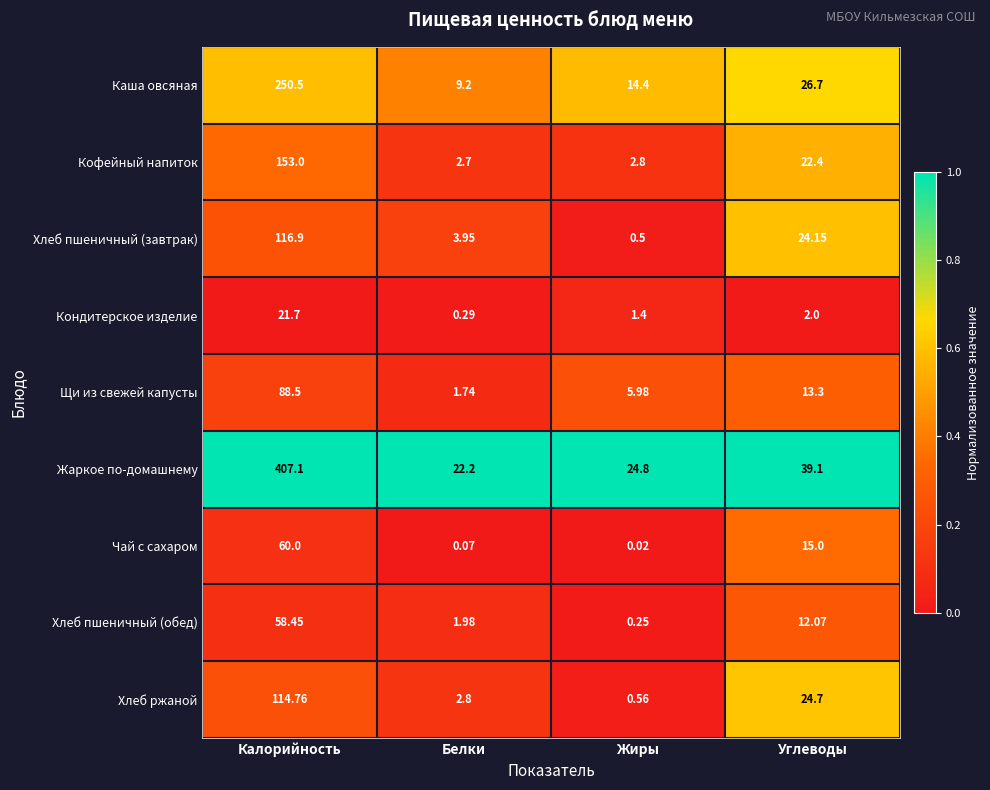

At which label does Каша овсяная first exceed 26?

Калорийность